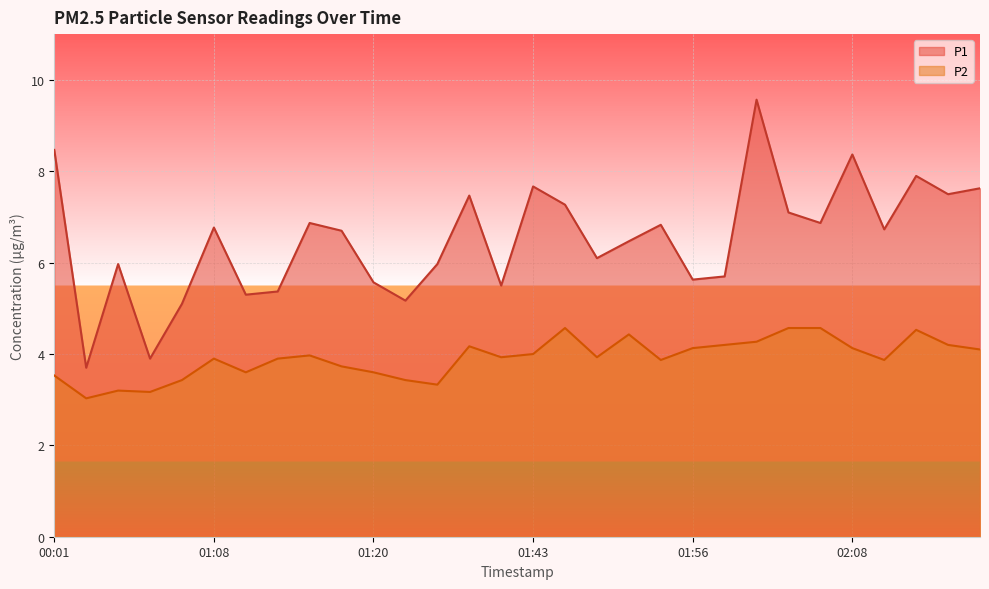

What position from the right is 01:23?

19